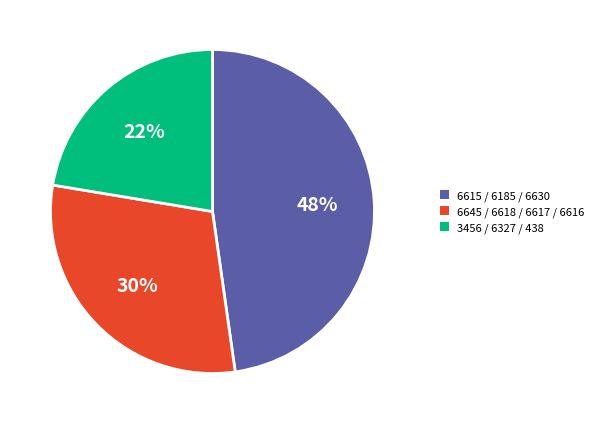

To the nearest percent, what is the average slice percentage?

33%